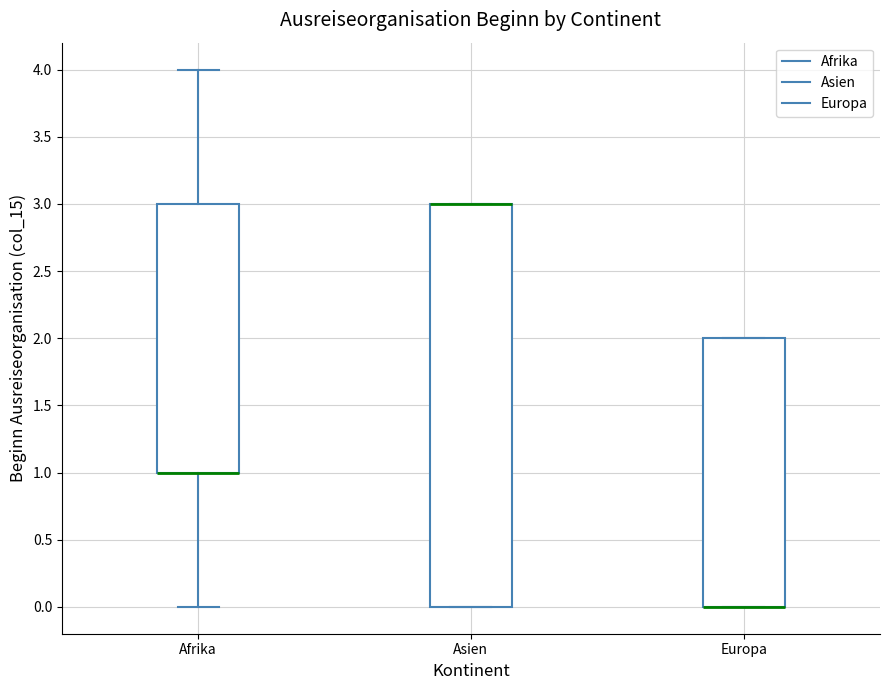

Where is the lower edge of the box for Europa on the y-axis? The values are not printed on the chart, so give them approximately, as read against the axis.

0